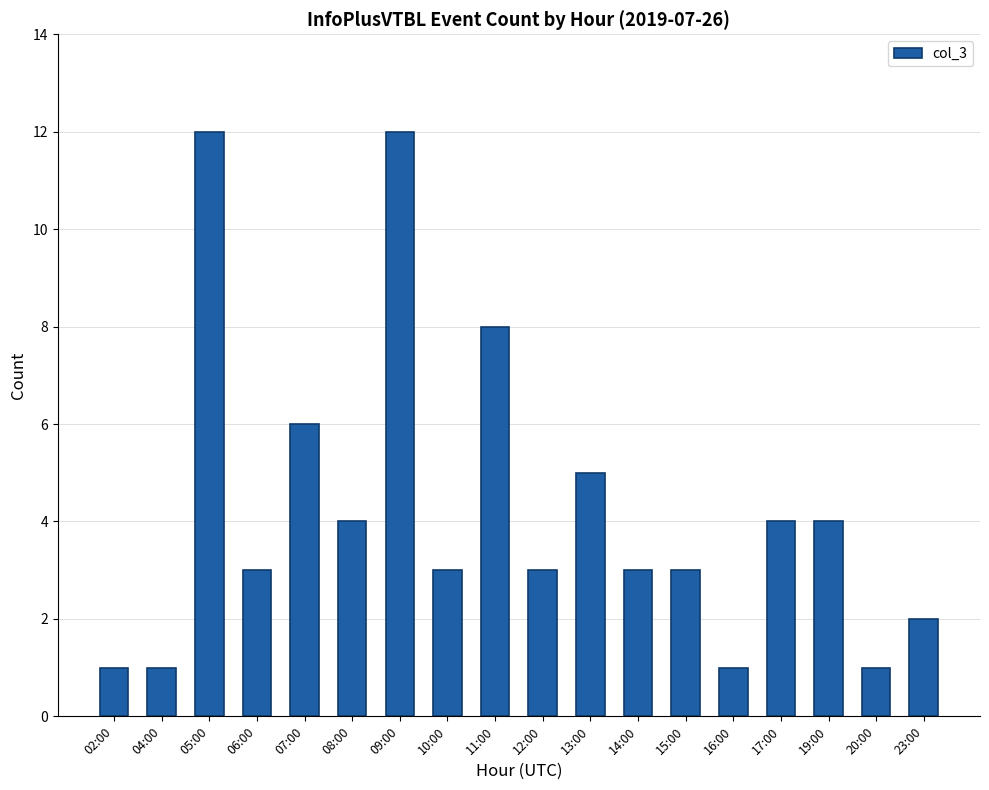

Is it true that the value at 08:00 is 3?

False